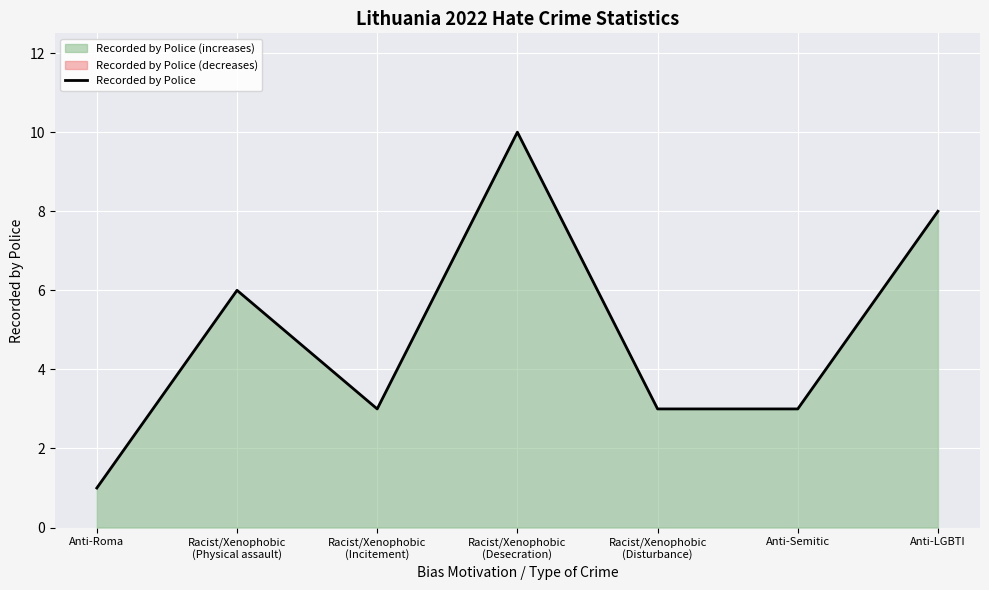

What is the change in value from Anti-Semitic to Anti-LGBTI?

+5